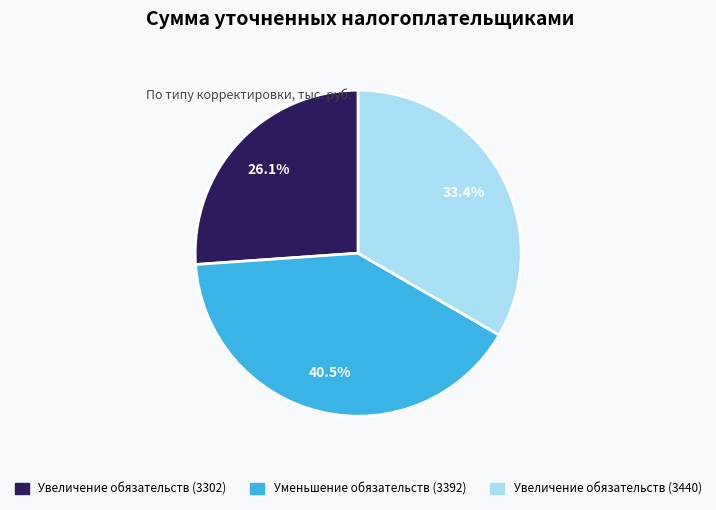

Is there any slice that represents more than half of the pie?

No